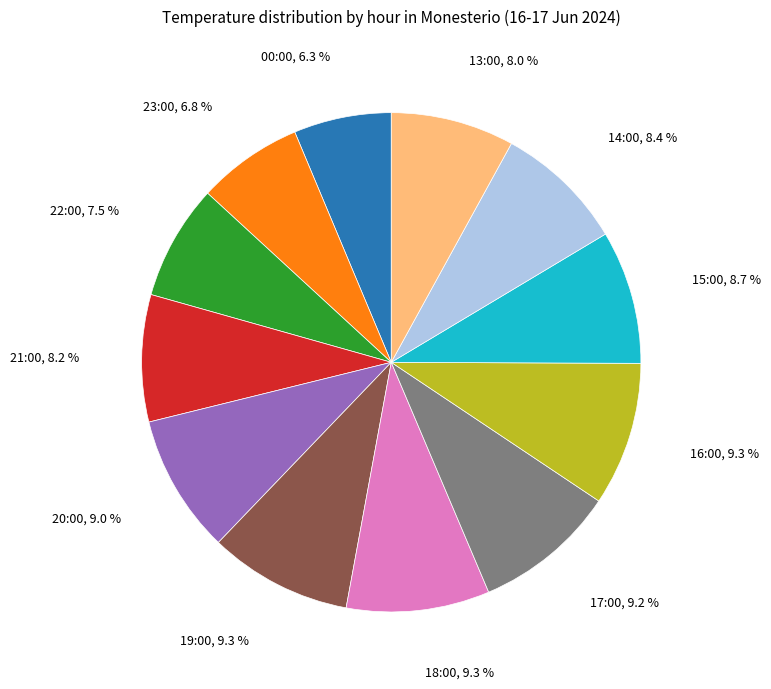

Which slice is the smallest?

00:00